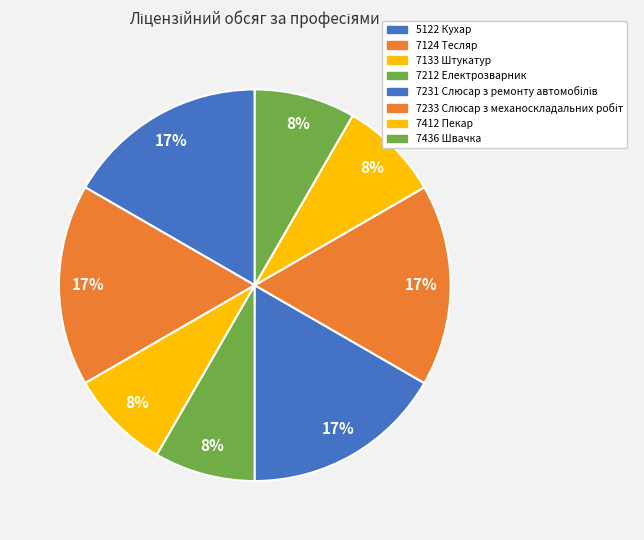

Rank the categories by value from highest to lowest.

5122 Кухар, 7124 Тесляр, 7231 Слюсар з ремонту автомобілів, 7233 Слюсар з механоскладальних робіт, 7133 Штукатур, 7212 Електрозварник, 7412 Пекар, 7436 Швачка